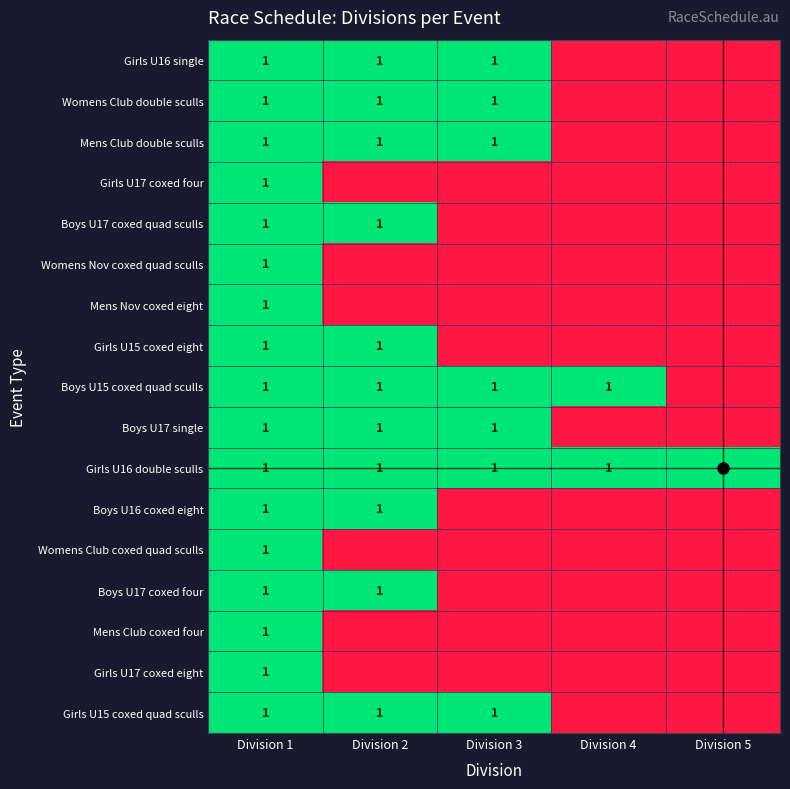

Is it true that Mens Club double sculls equals 2 at Division 1?

False